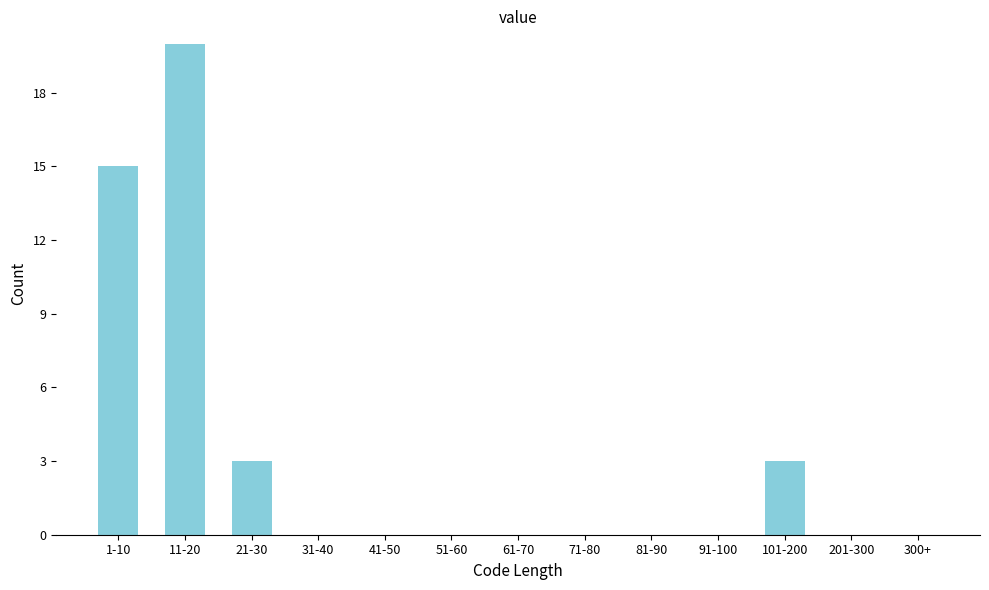

Reading left to right, transcribe all the data shown in this chart.

1-10=15	11-20=20	21-30=3	31-40=0	41-50=0	51-60=0	61-70=0	71-80=0	81-90=0	91-100=0	101-200=3	201-300=0	300+=0